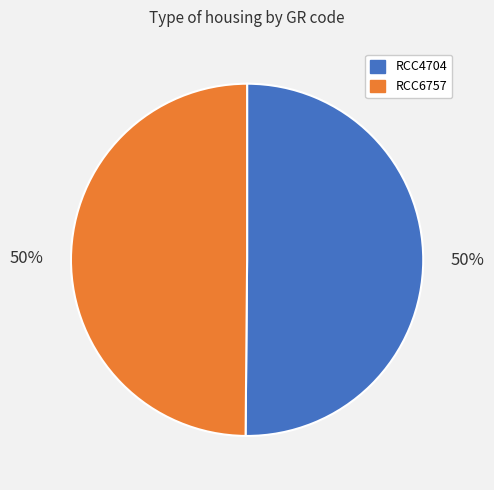

The RCC6757 slice represents 63% of the pie. True or false?

False